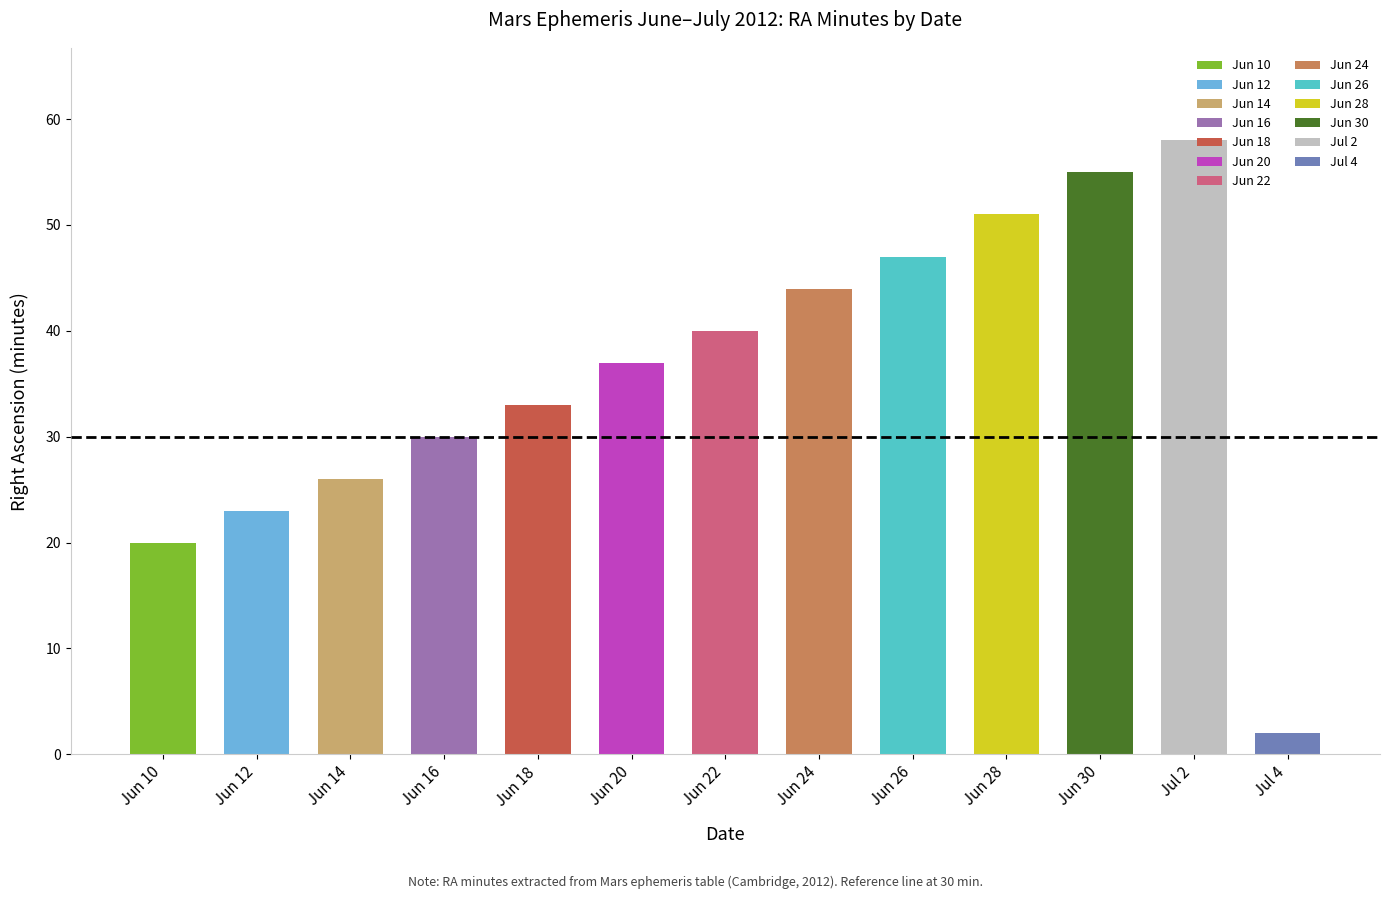

What is the sum of all RA min values?

466.0